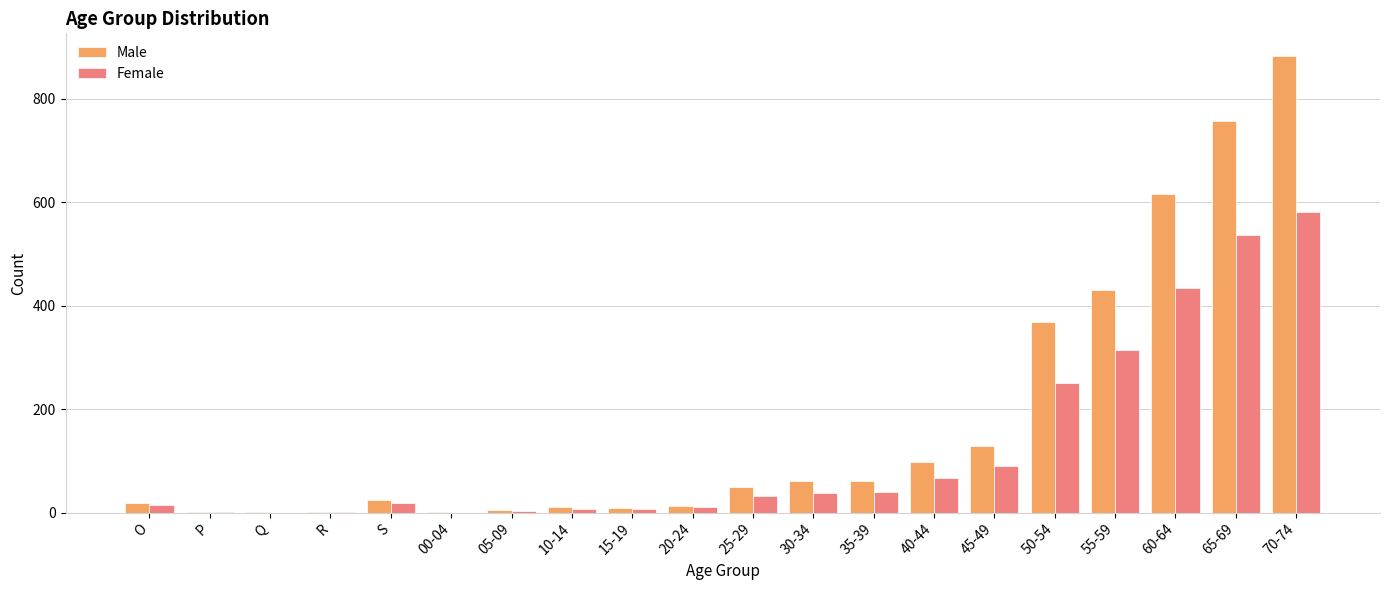

Which series changed the most between 25-29 and 65-69?

Male